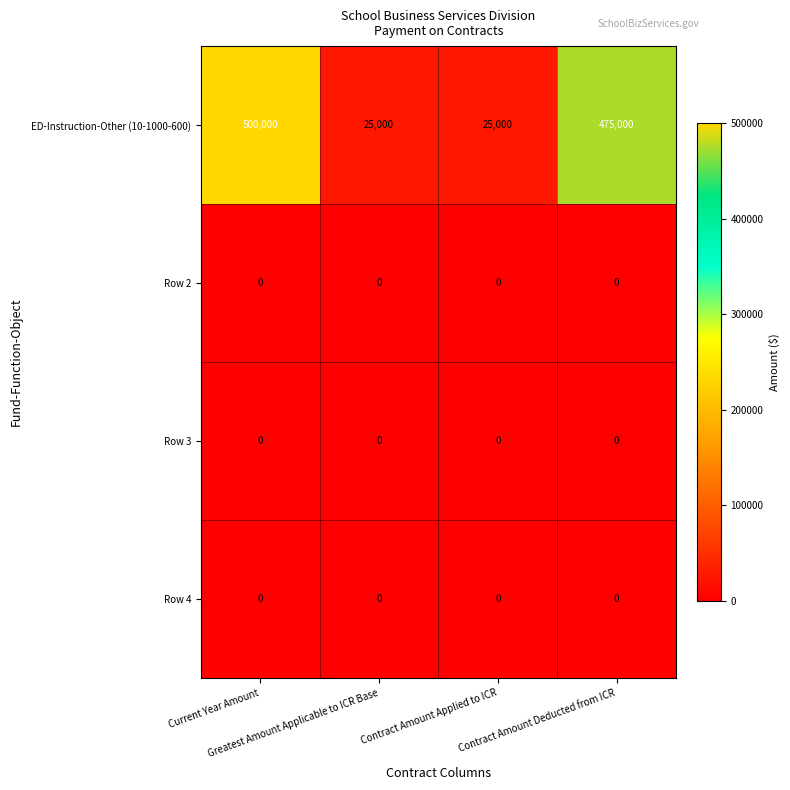

What is the average value of the ED-Instruction-Other (10-1000-600) series?

256250